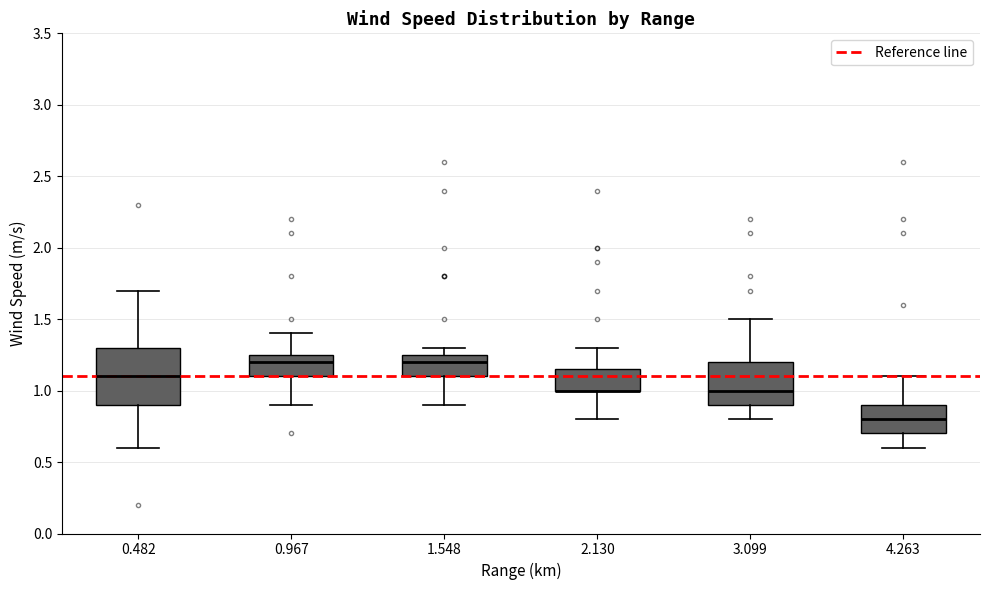

Where is the lower edge of the box at x = 3.099 on the y-axis? The values are not printed on the chart, so give them approximately, as read against the axis.

0.90